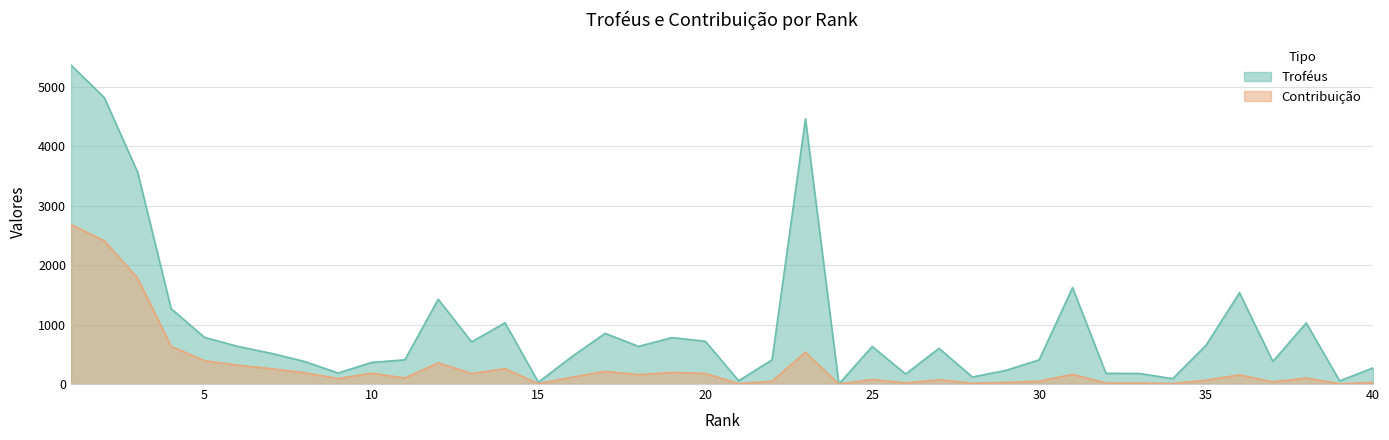

List the series in order of their overall mean, highest first.

Troféus, Contribuição